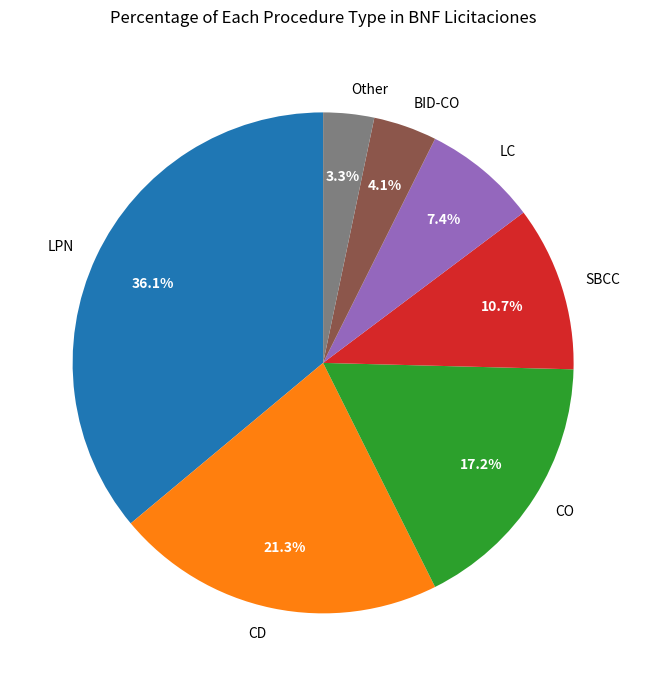

To the nearest percent, what is the difference between the largest and smallest slice percentages?

33%